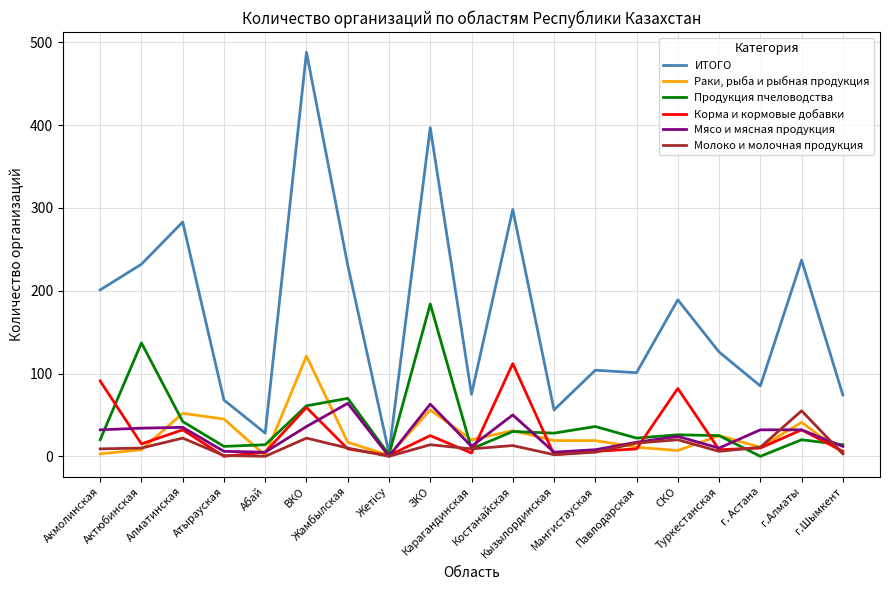

What is the sum of the Корма и кормовые добавки values at Мангистауская and ЗКО?

31